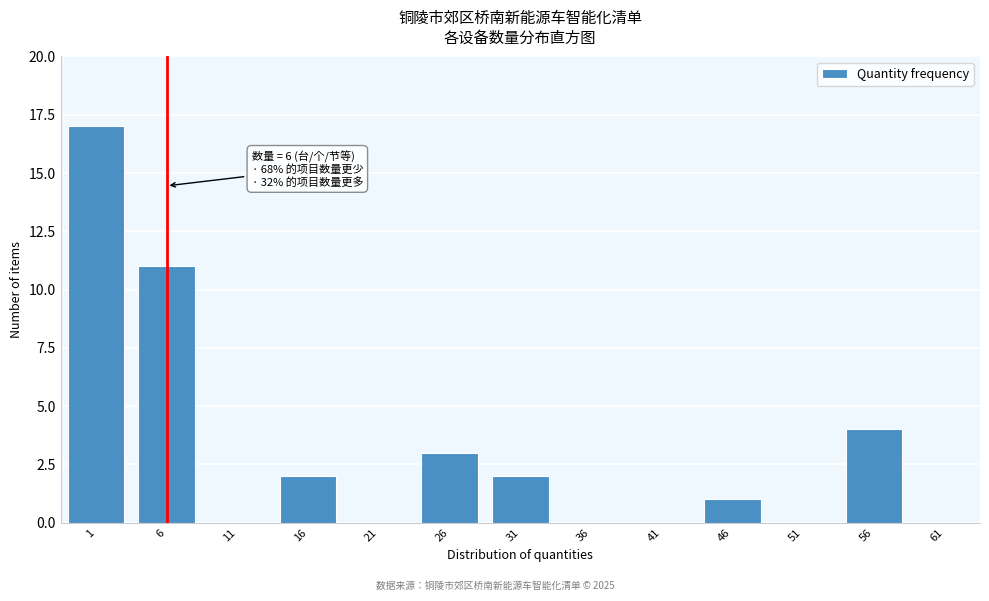

Reading left to right, transcribe all the data shown in this chart.

1=17	6=11	11=0	16=2	21=0	26=3	31=2	36=0	41=0	46=1	51=0	56=4	61=0